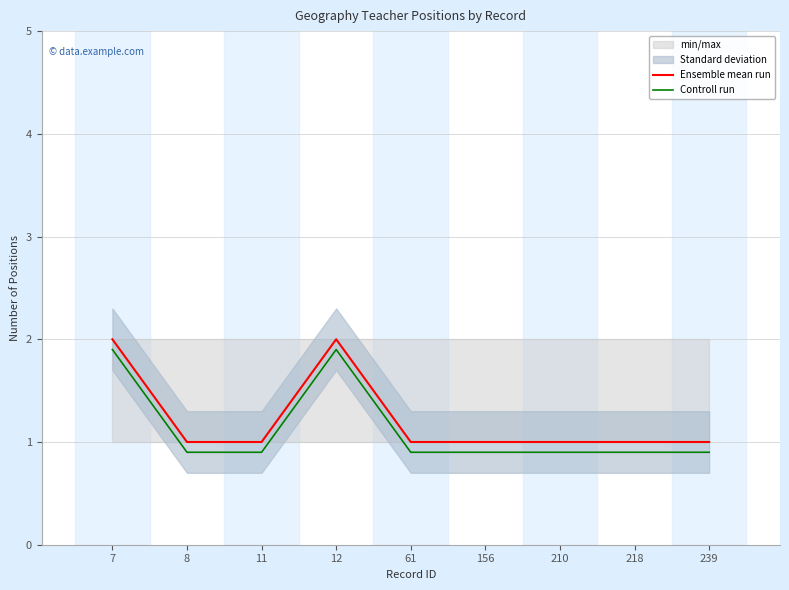

Is this an area chart (filled region under the line)?

No